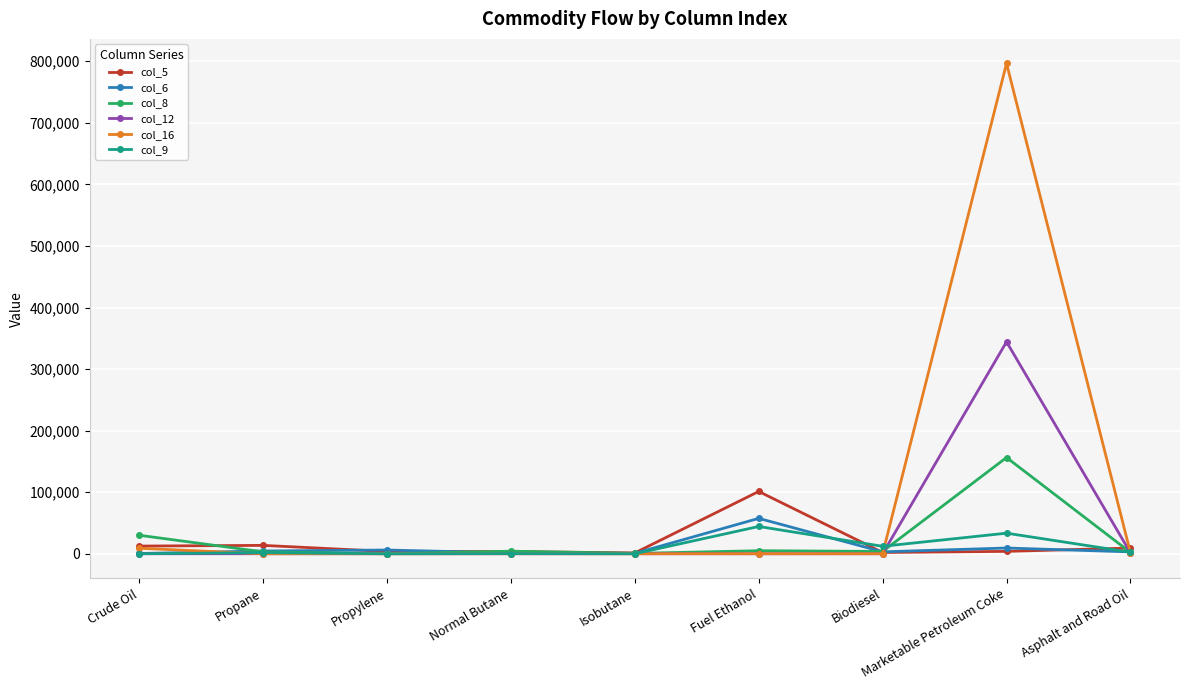

Is it true that col_8 equals 100183 at Marketable Petroleum Coke?

False